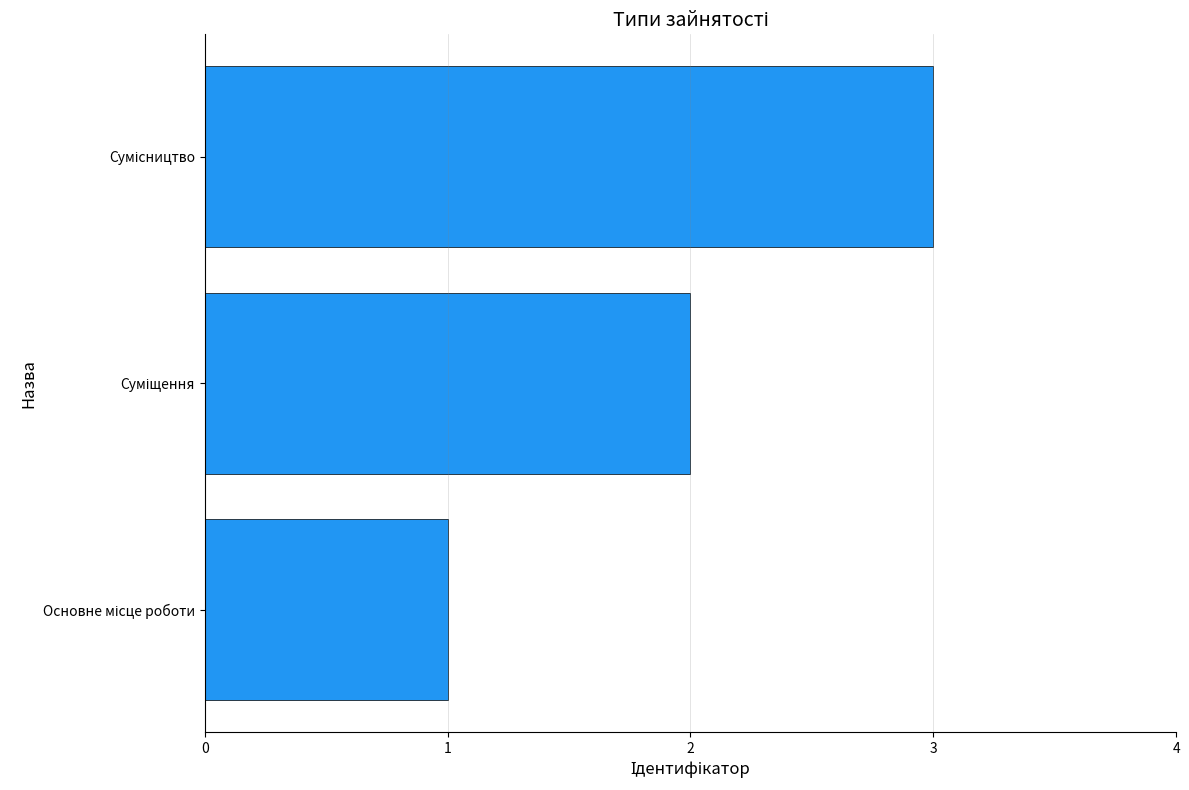

How many bars are there in total?

3